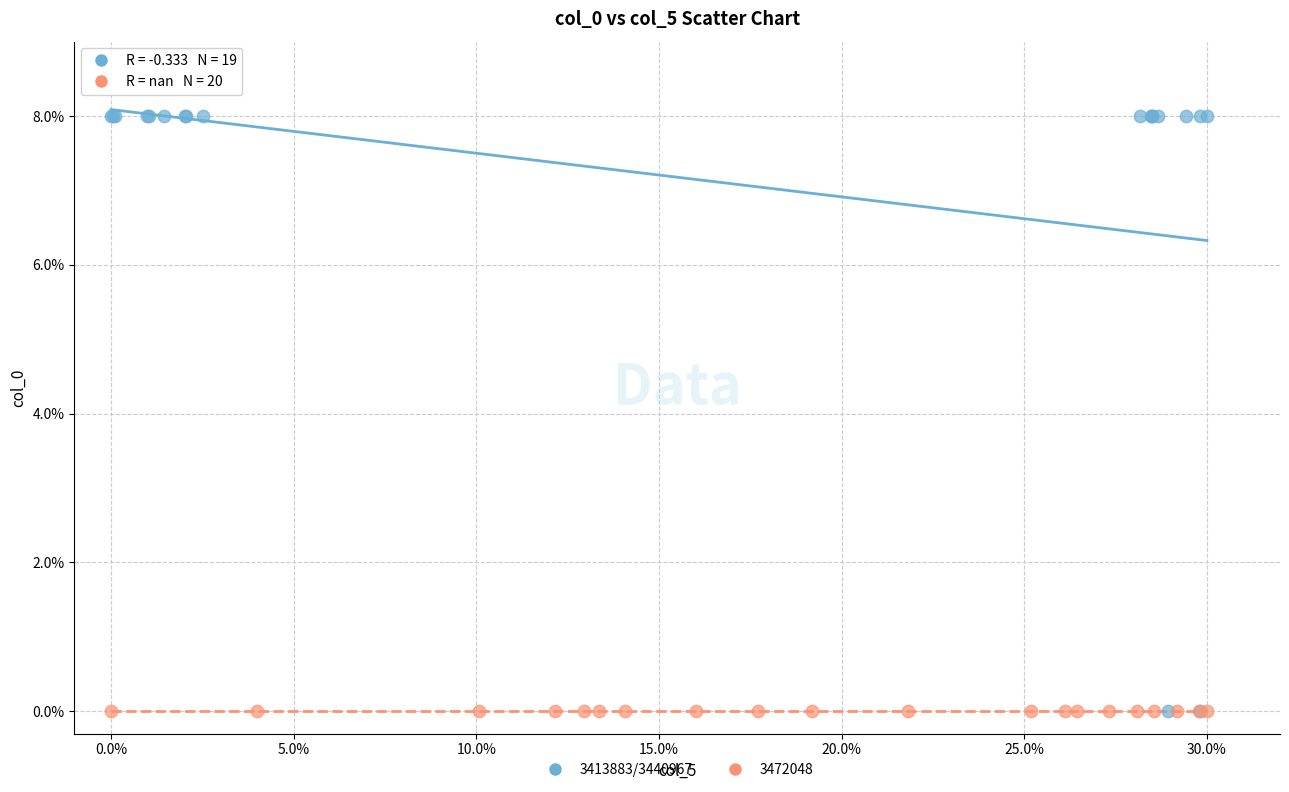

Which series contains the highest Y value?

3413883/3440967